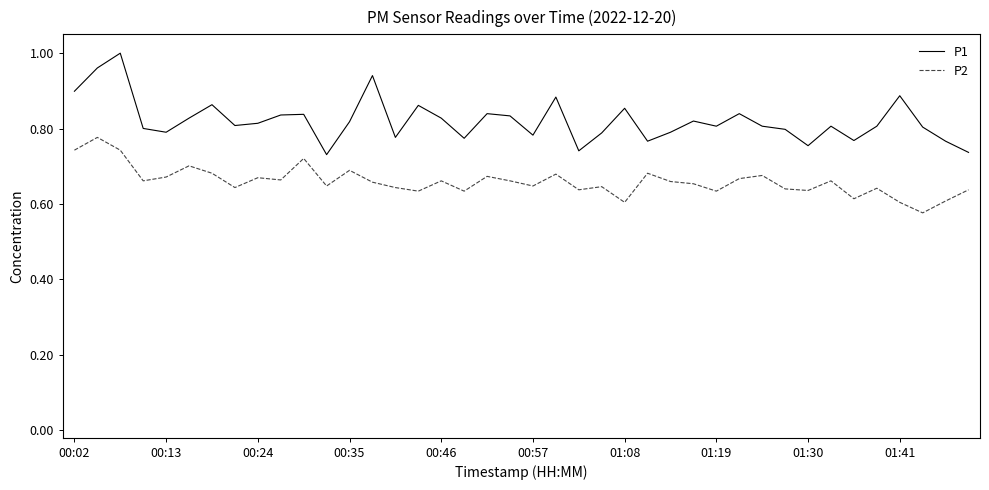

Which series has the largest range (max minus min)?

P1